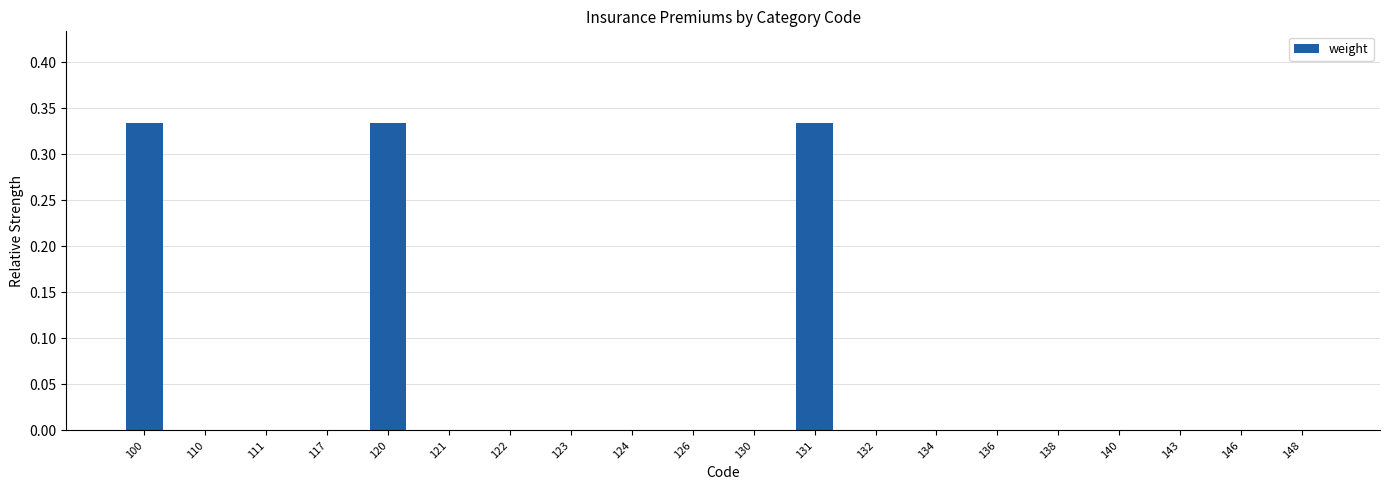

What is the change in value from 100 to 122?

-0.3